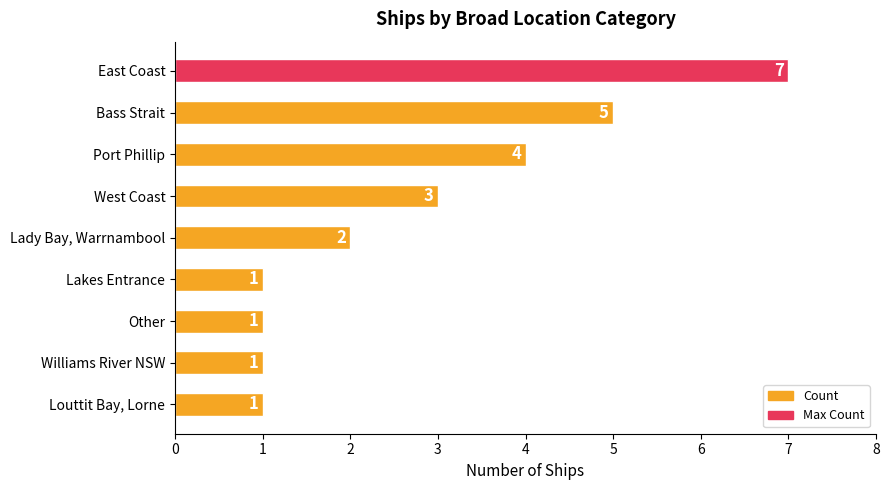

The chart shows a value of 5 at Bass Strait. True or false?

True